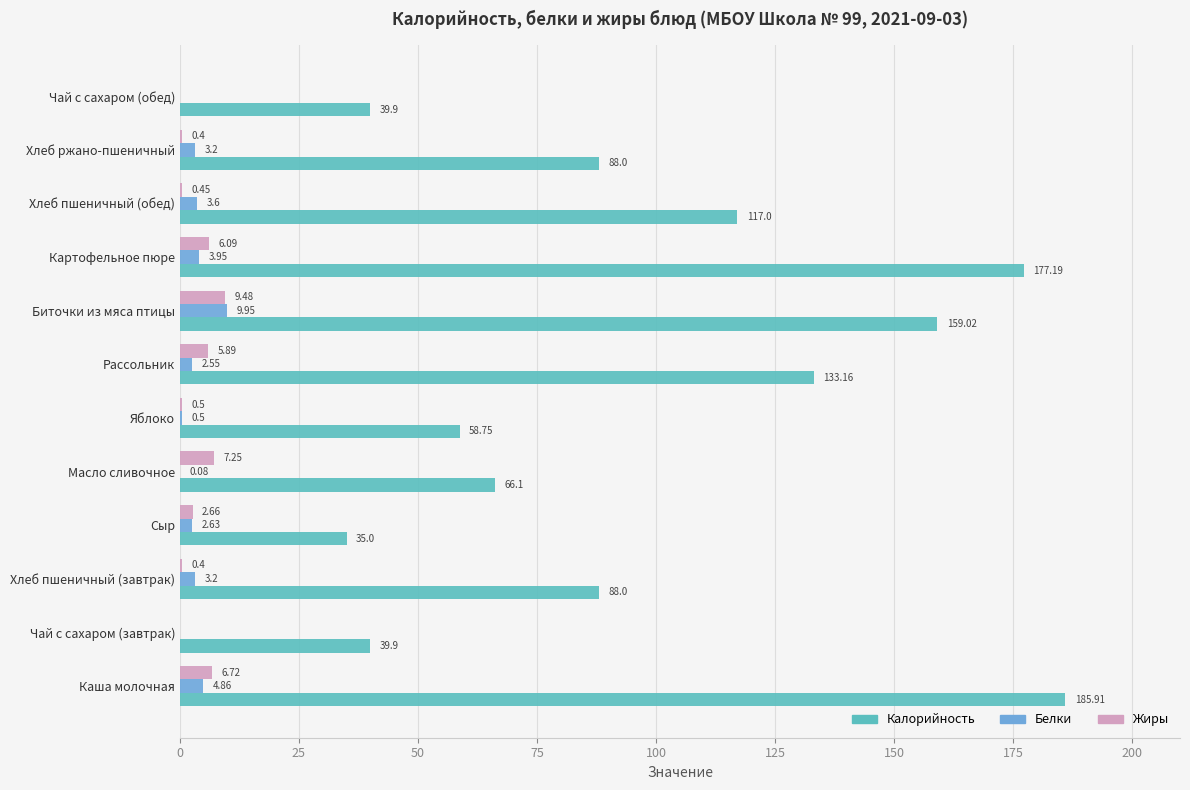

What is the greatest value displayed?

185.9